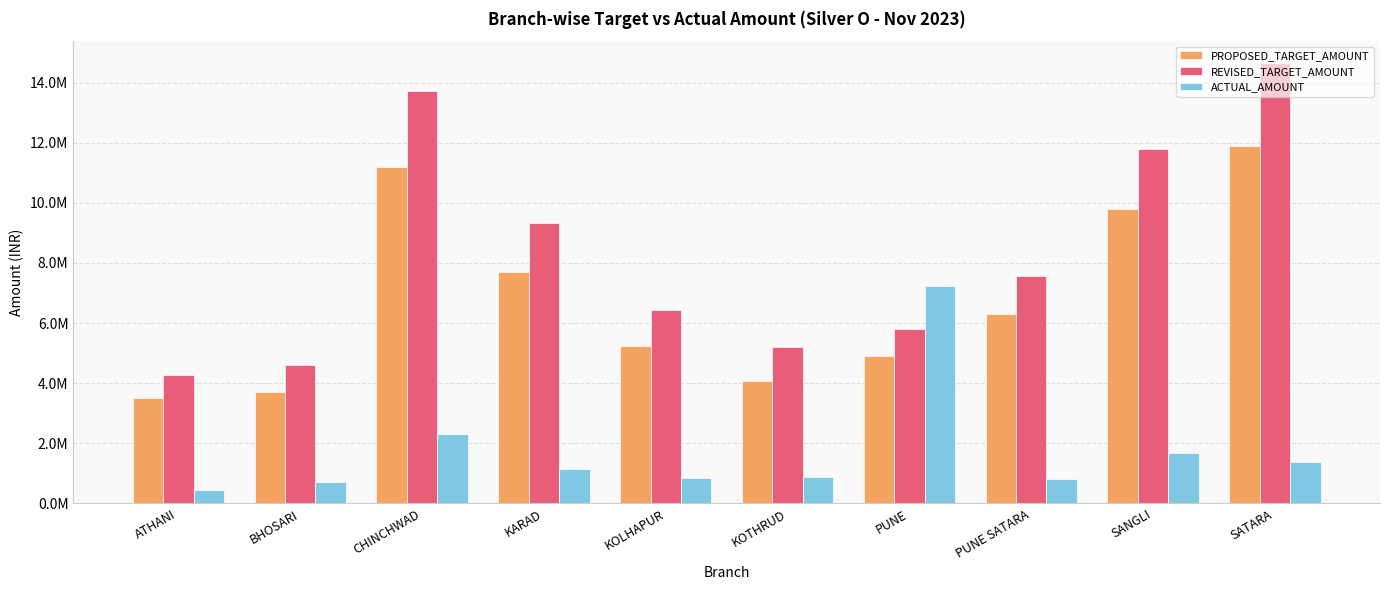

Does the chart contain any negative values?

No